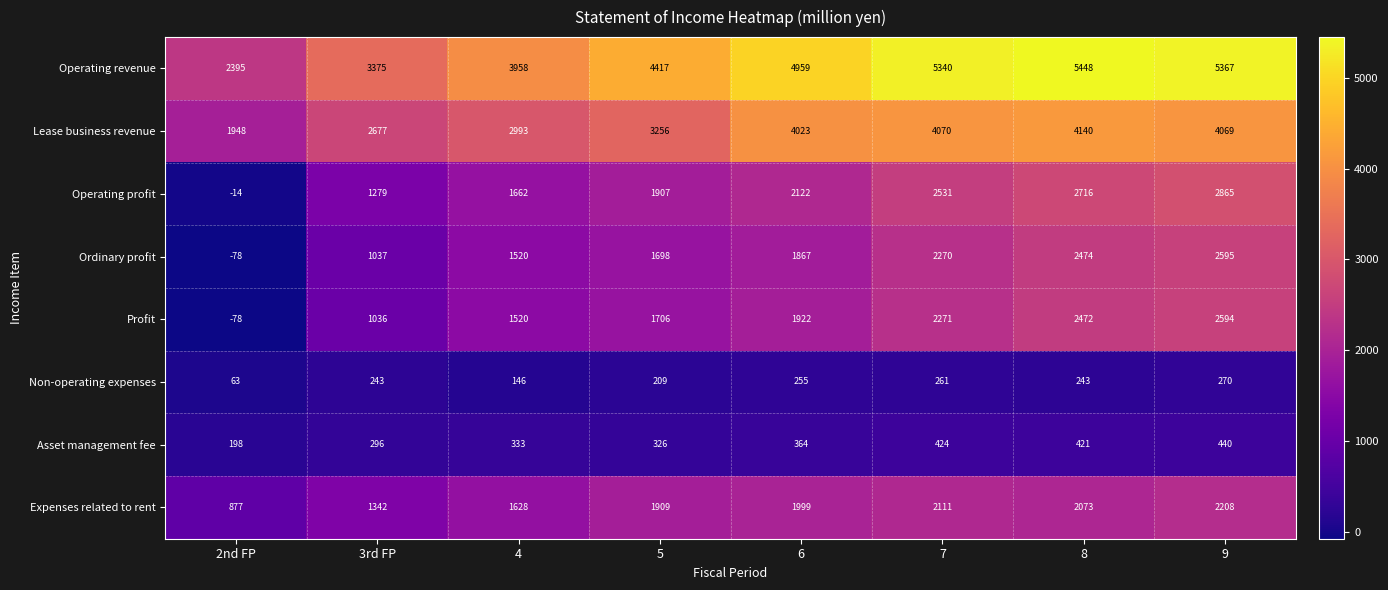

Where is Operating profit nearest to the value 1425?

3rd FP